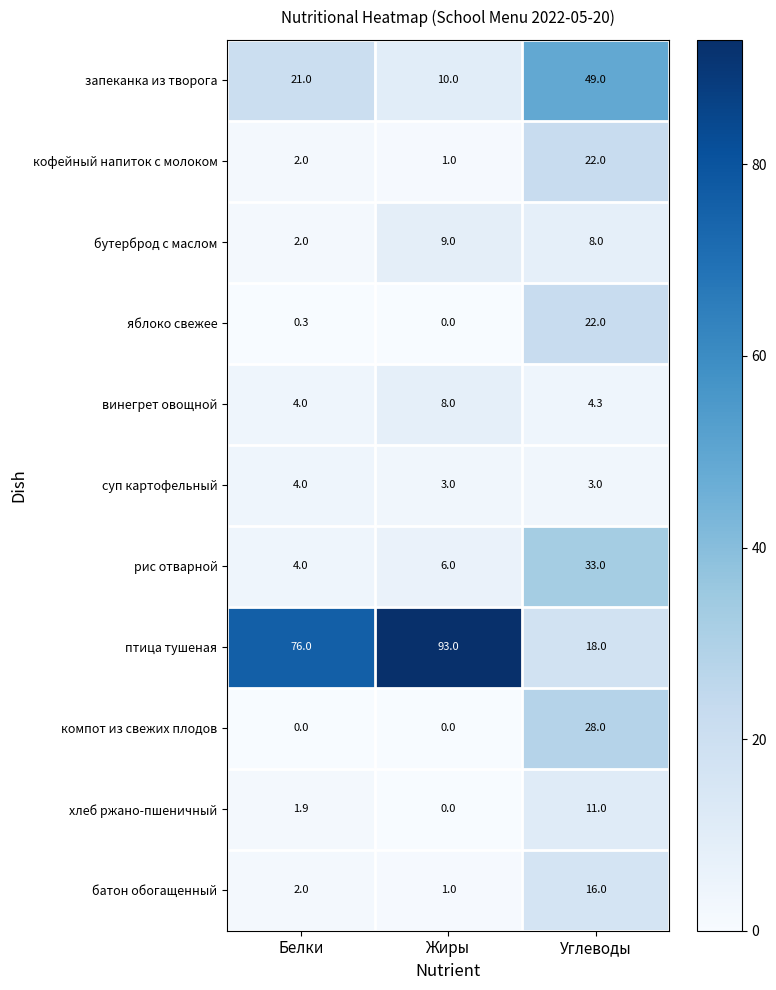

Which series has the largest total across all categories?

птица тушеная